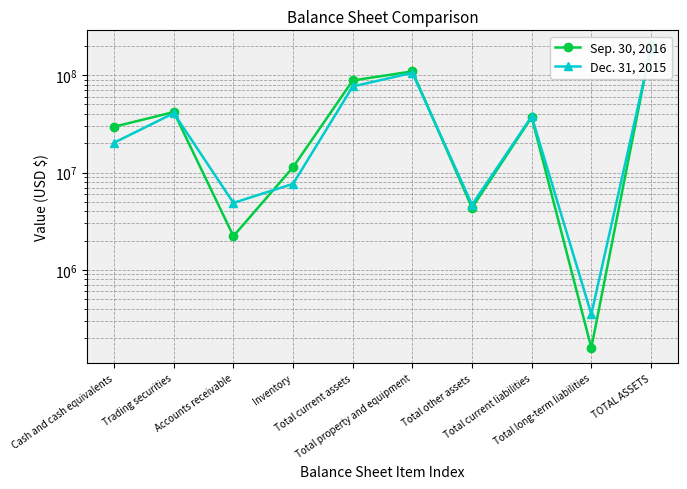

Which series has the widest spread of values?

Sep. 30, 2016